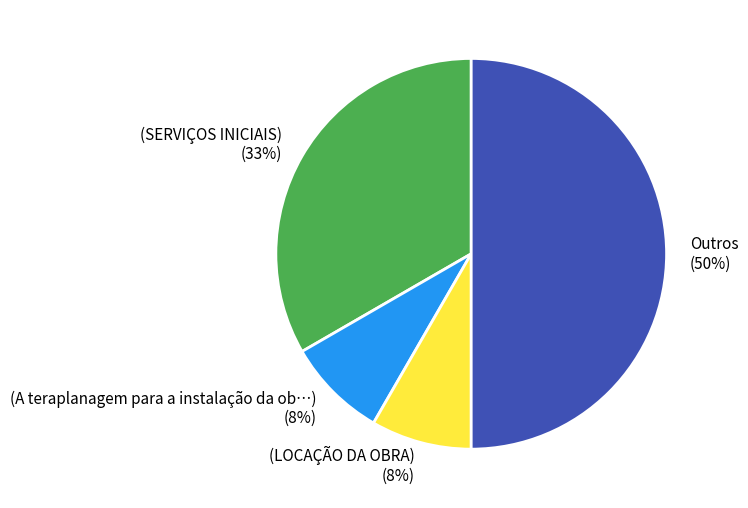

True or false: (A teraplanagem para a instalação da ob…) accounts for 8% of the total.

True